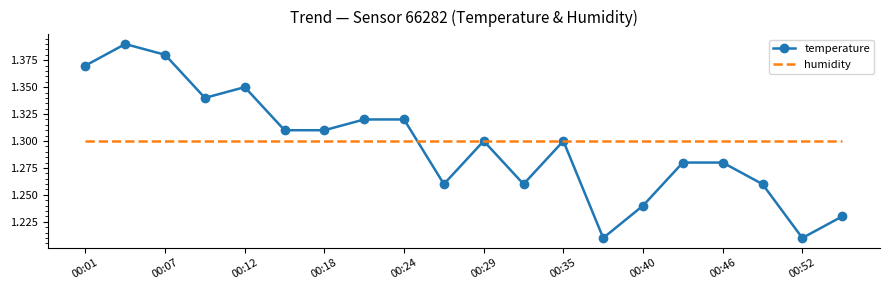

Rank the series by their maximum value, from lowest to highest.

humidity, temperature